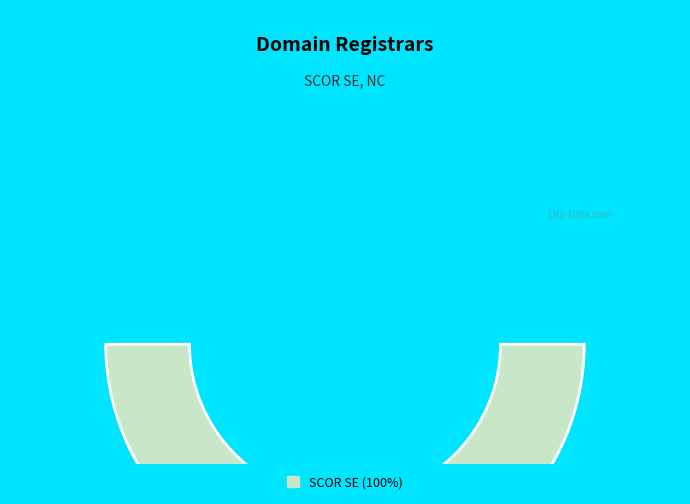

Which slice is the largest?

SCOR SE